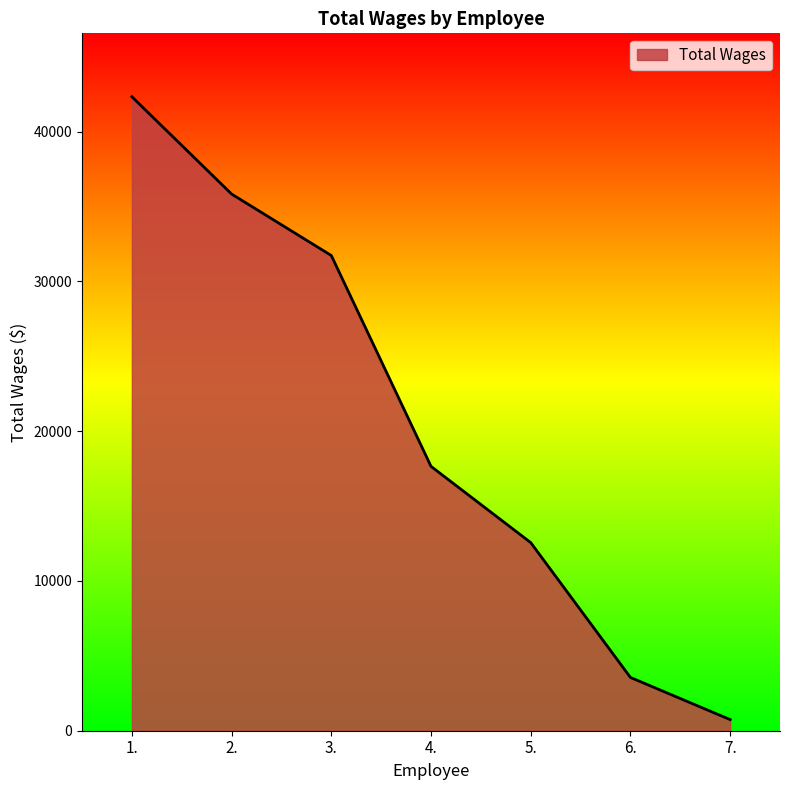

Which label corresponds to the largest value in the chart?

1.